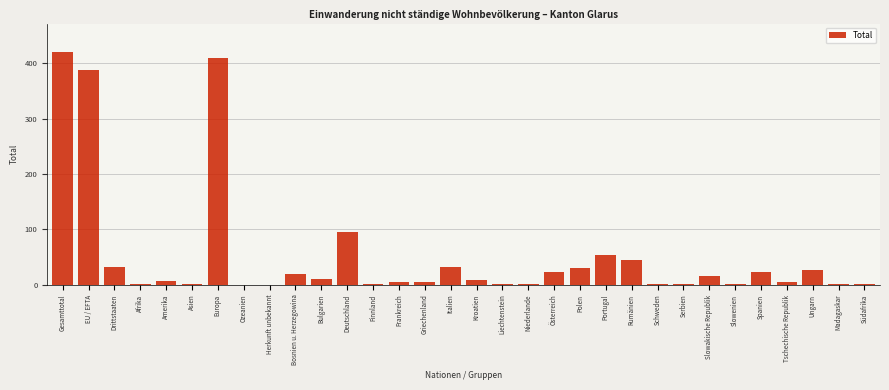

At which category does the chart reach its peak across all series?

Gesamttotal